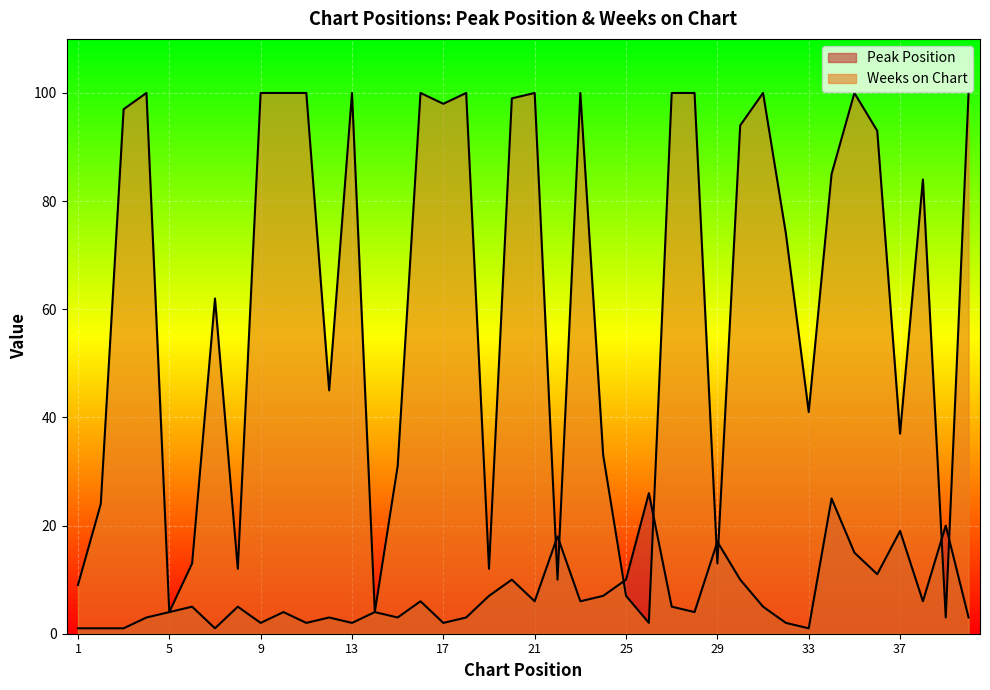

What is the total value across all series at 35?

115